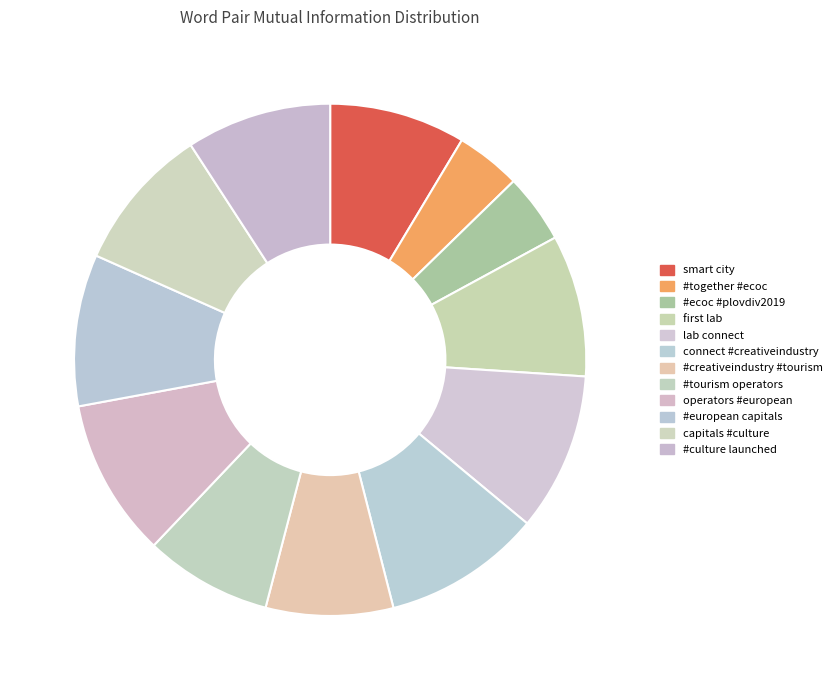

How many slices are in this pie chart?

12